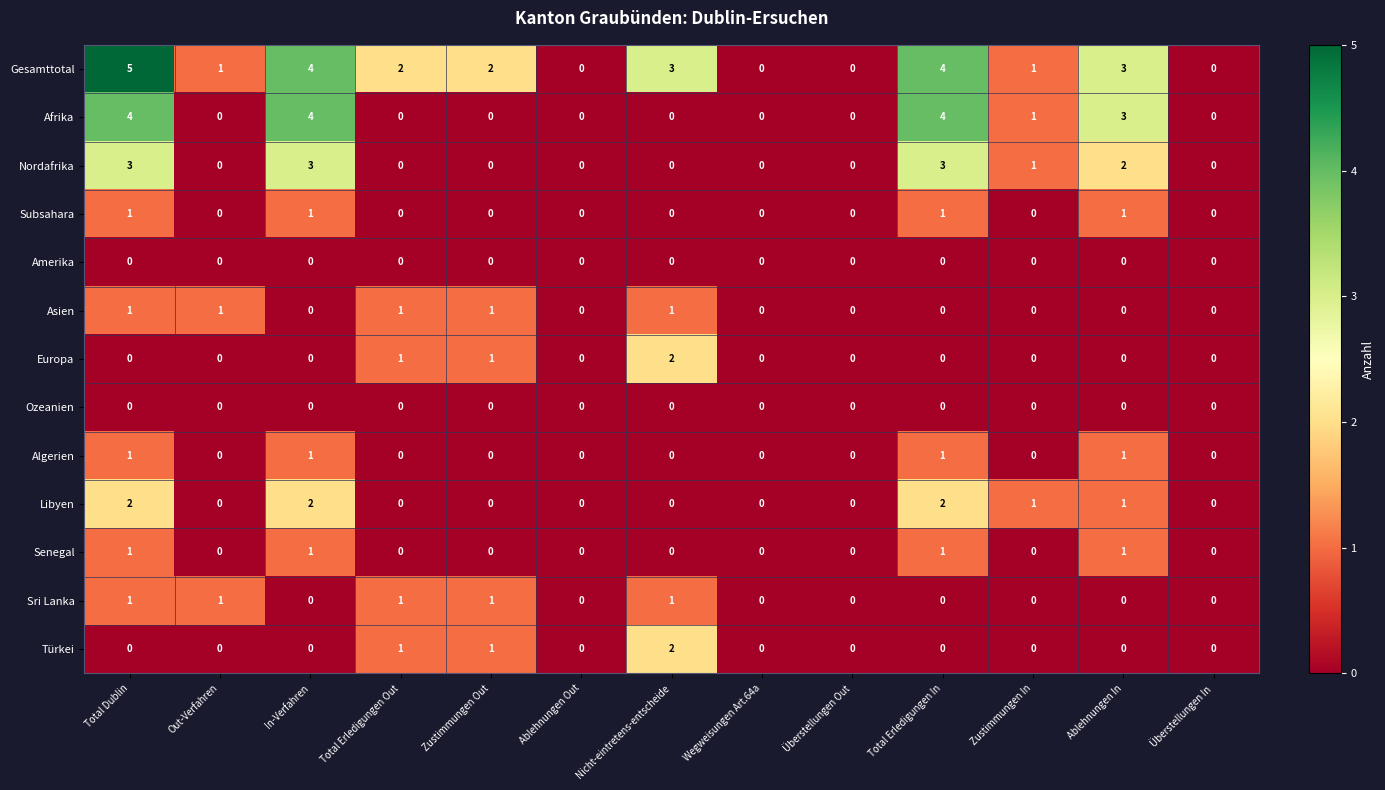

At which category does the chart reach its peak across all series?

Total Dublin